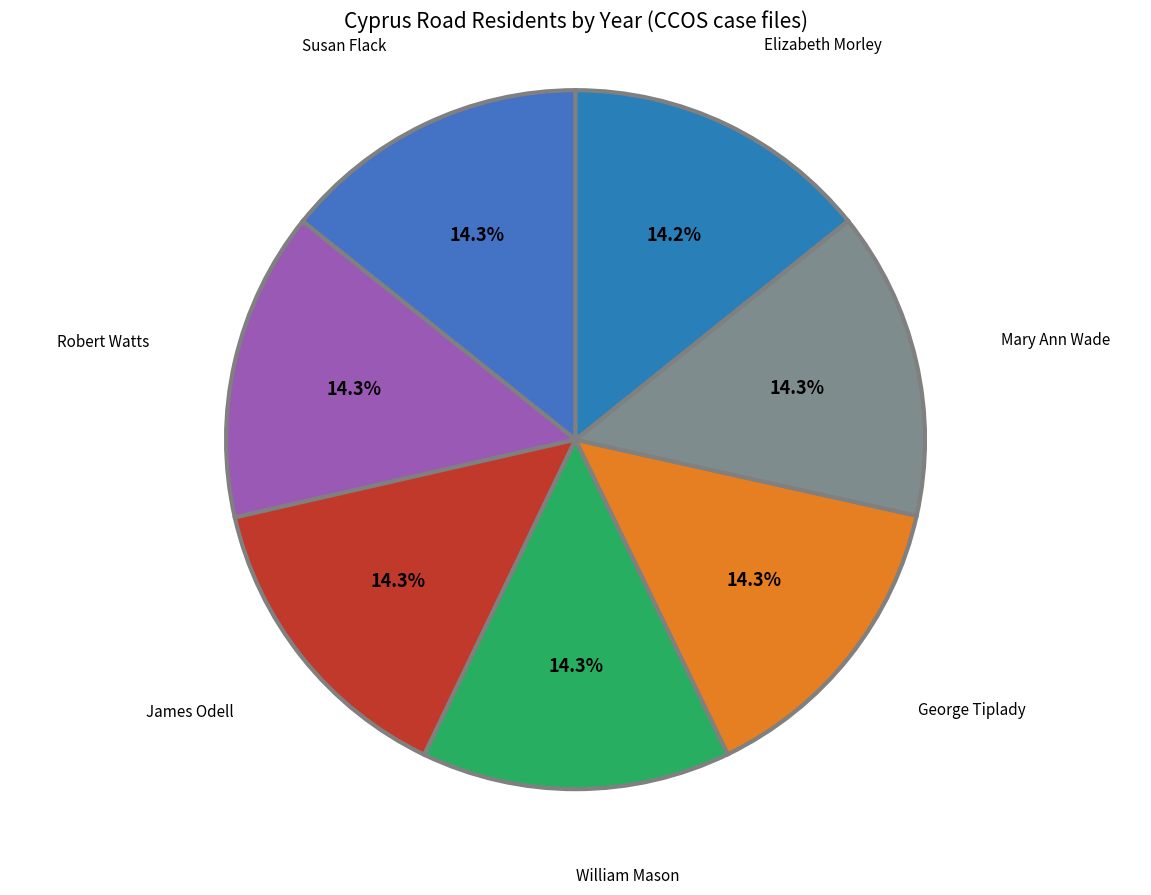

What percentage is the Susan Flack slice, to the nearest percent?

14%